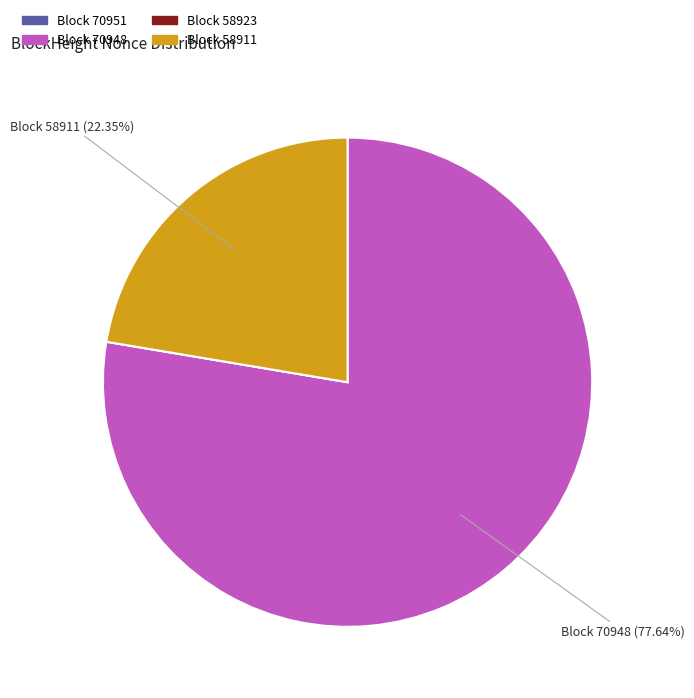

Is there a majority slice in this chart?

Yes